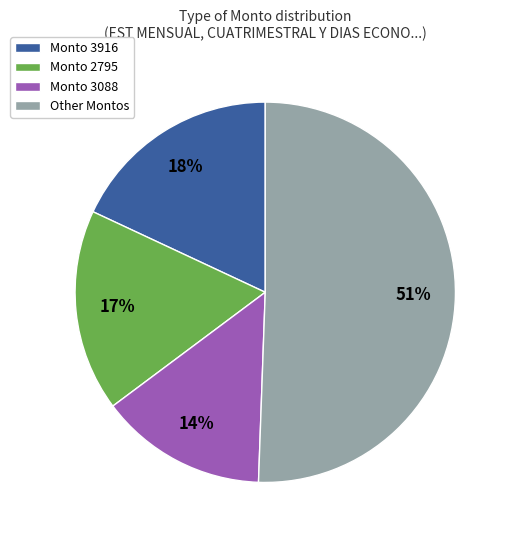

What is the largest slice in the pie chart?

Other Montos